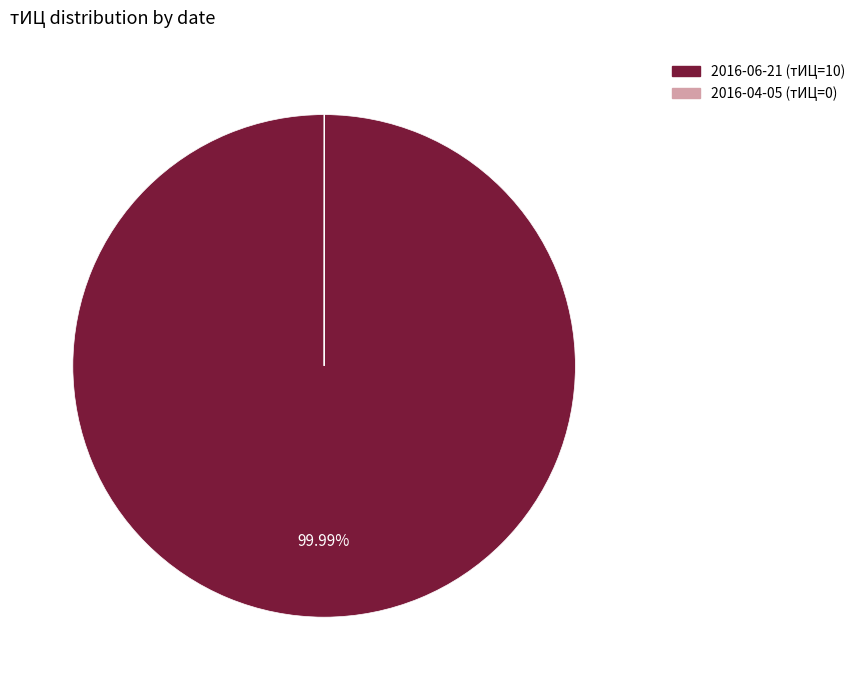

What is the largest slice in the pie chart?

2016-06-21